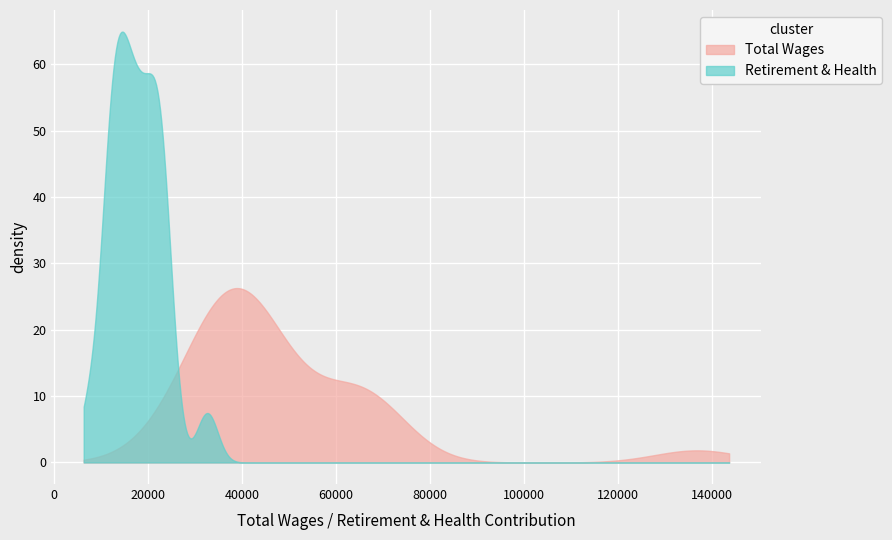

Reading left to right, what are all the values shown in this chart?

total_wages: 136866	68646	66151	65914	65423	64377	59049	47591	45221	44881	44875	43702	41702	40014	39378	37665	36740	35319	35080	34857	33587	33160	32260	23656
retirement: 32613	22738	24351	14433	21720	22303	23740	12518	15537	19378	16739	21977	11853	11654	14861	18530	18451	11118	18242	12315	14200	15471	20666	7392